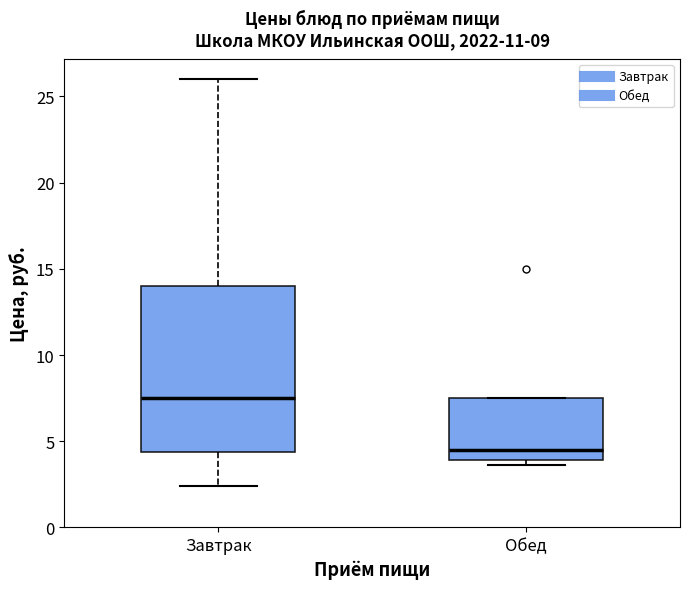

Which box is the tallest, from its lower edge to its upper edge?

Завтрак